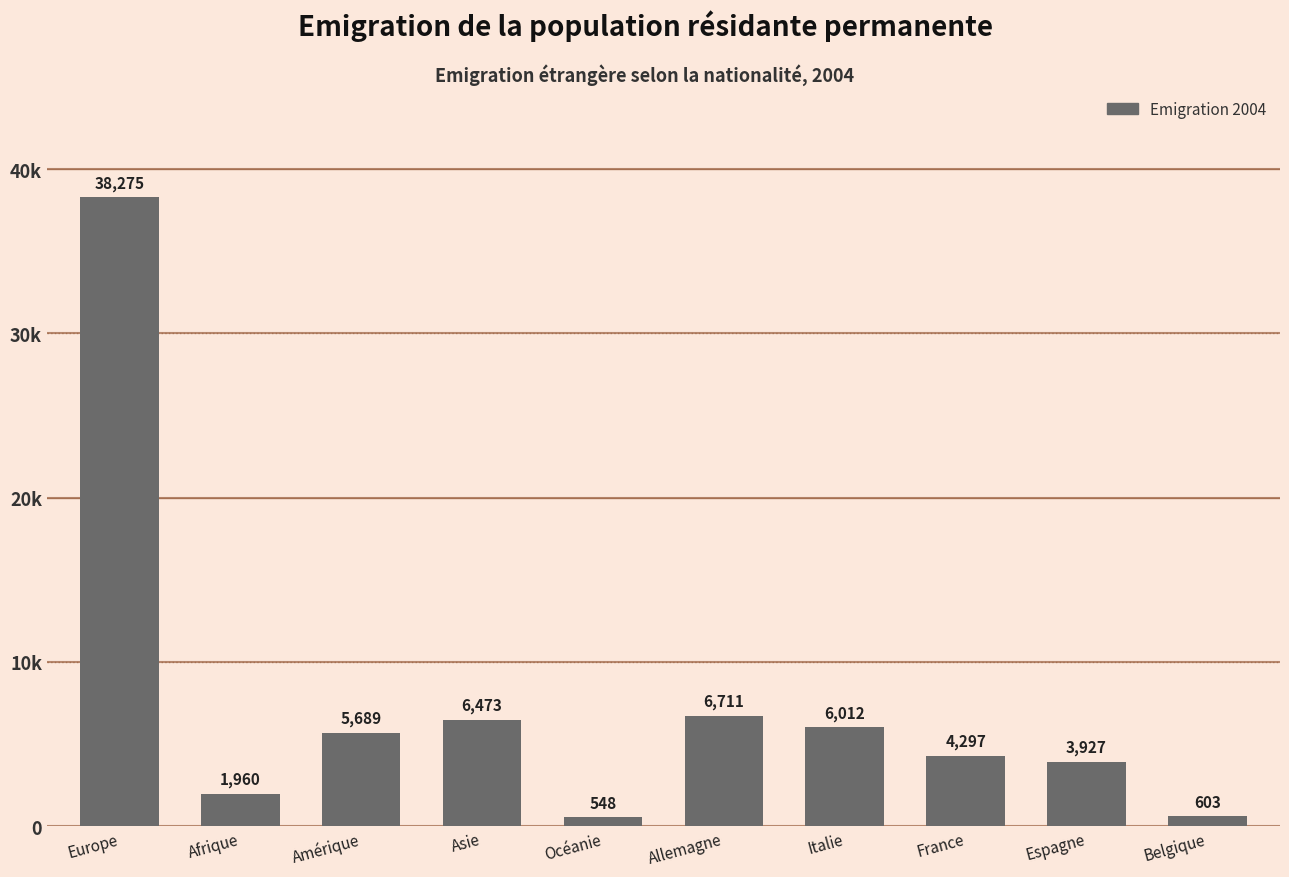

What is the difference between the maximum and second lowest values?

37672